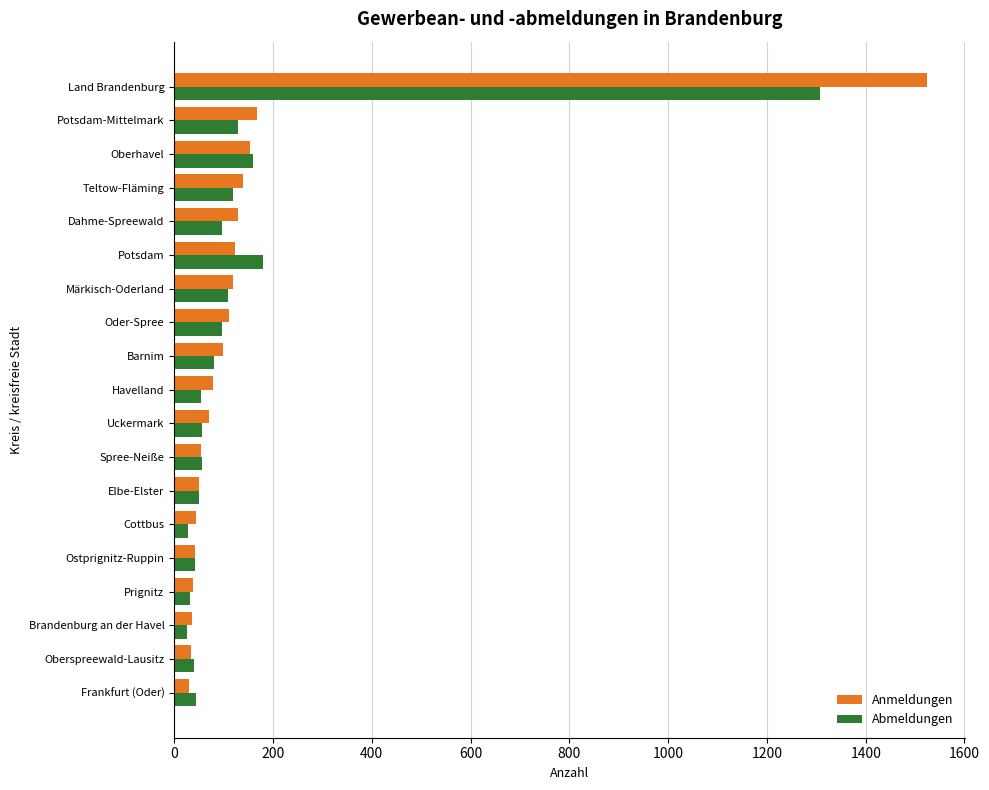

How many data points in Abmeldungen are less than 57?

9